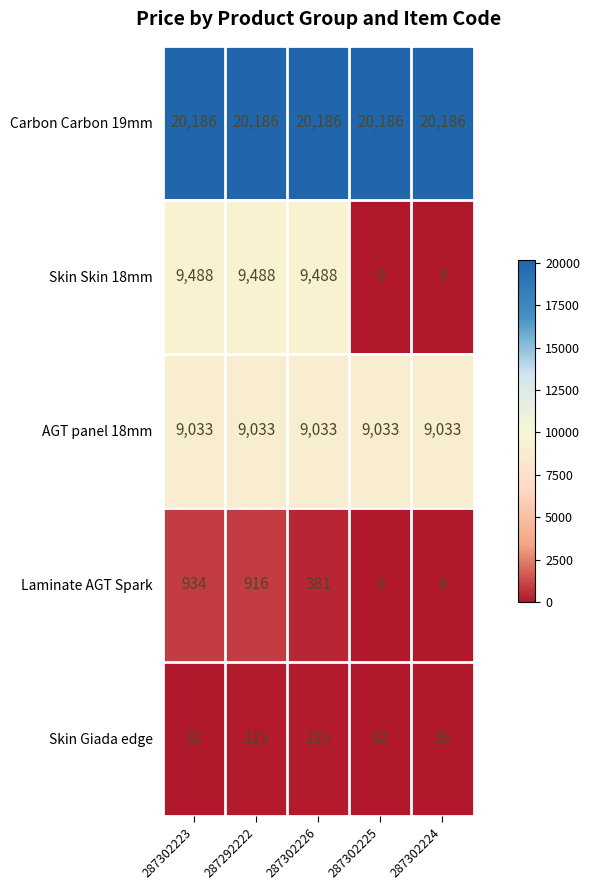

Which series has the largest total across all categories?

Carbon Carbon 19mm